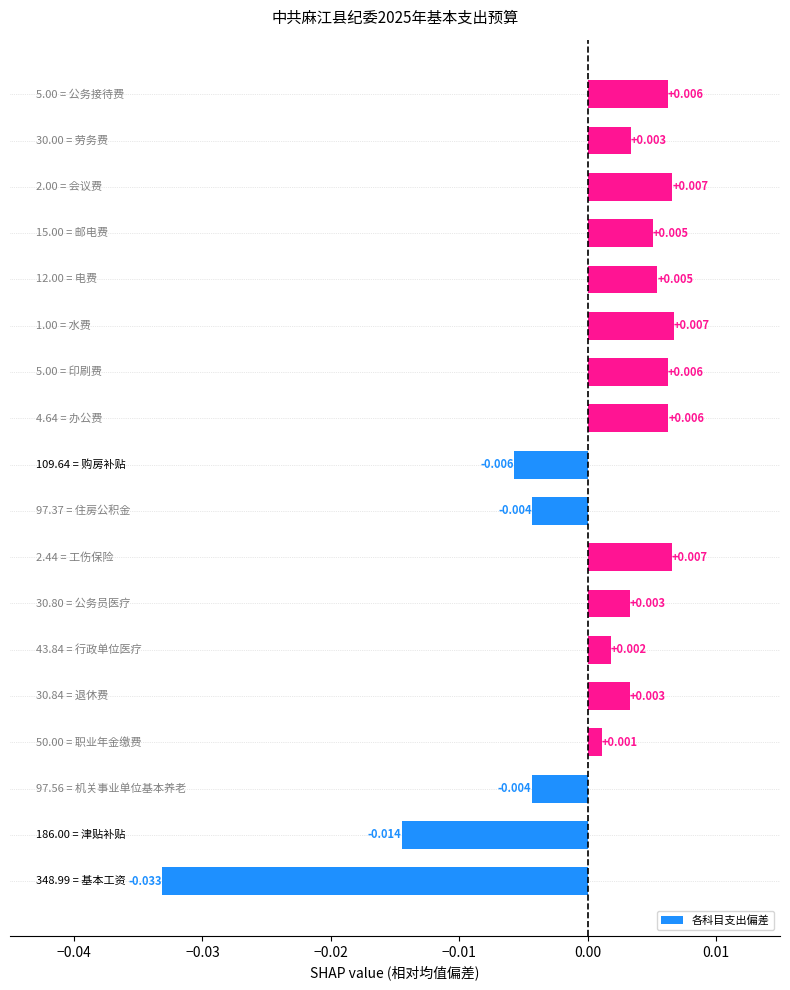

How many bars are there in total?

18